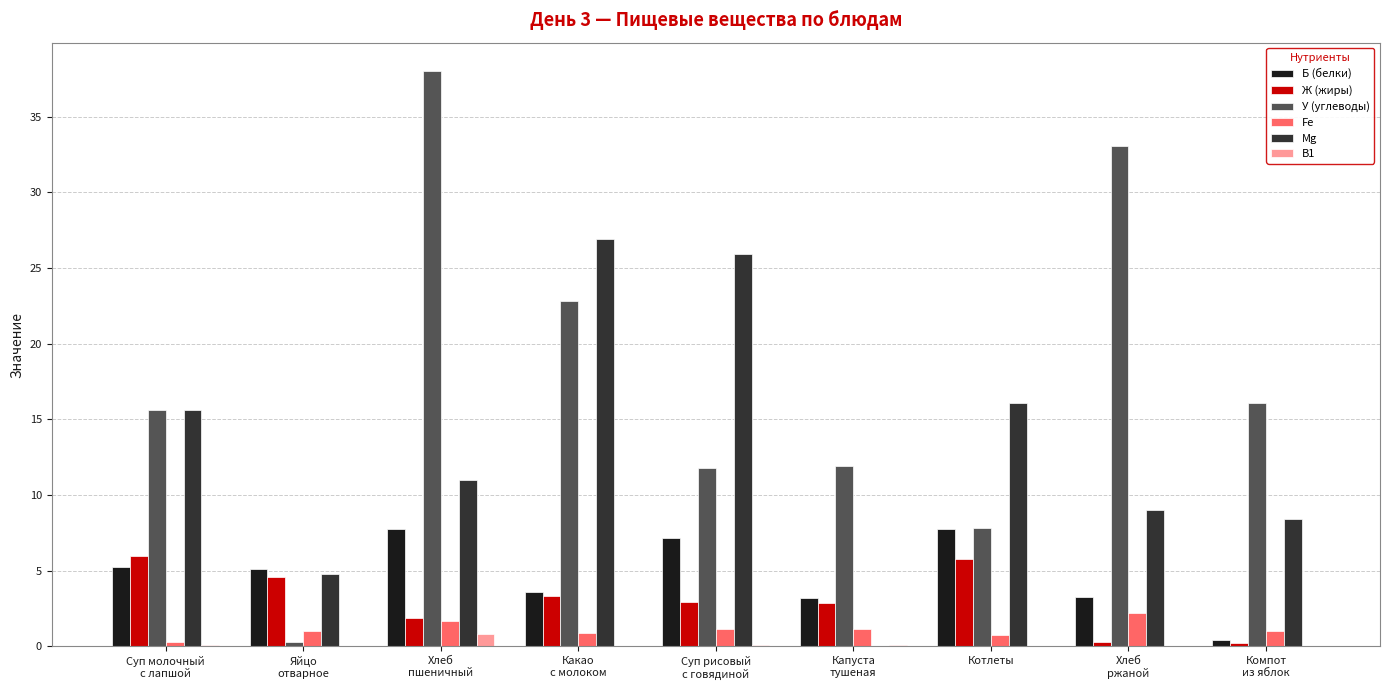

Which series has the largest total across all categories?

У (углеводы)